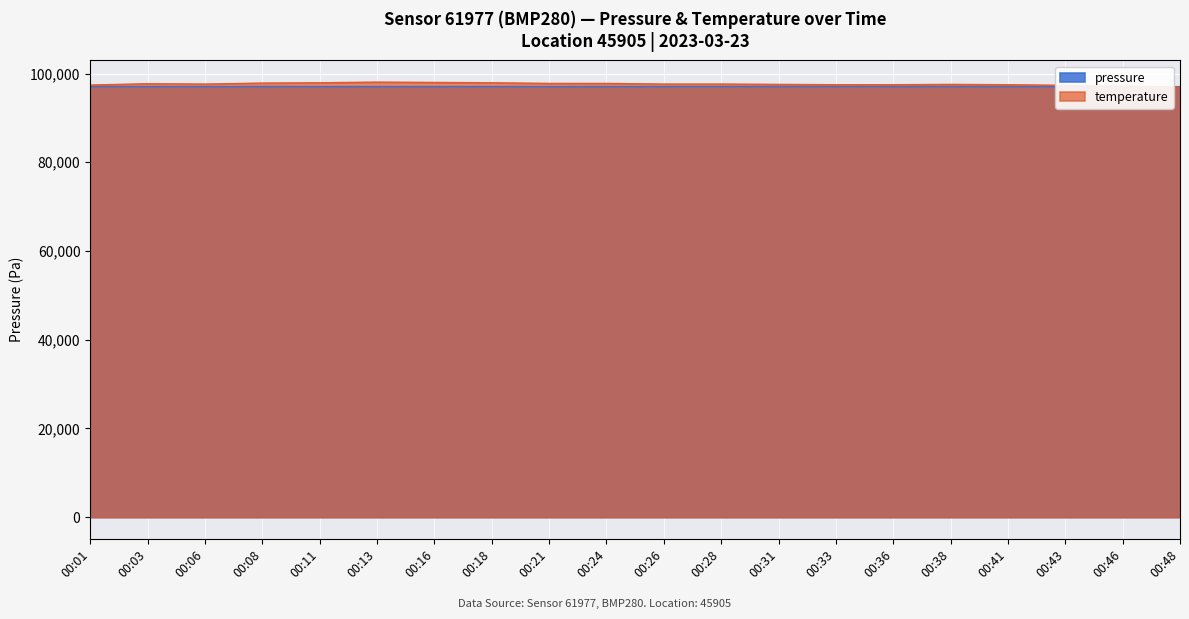

The value of pressure at 00:33 is 40247.1. True or false?

False